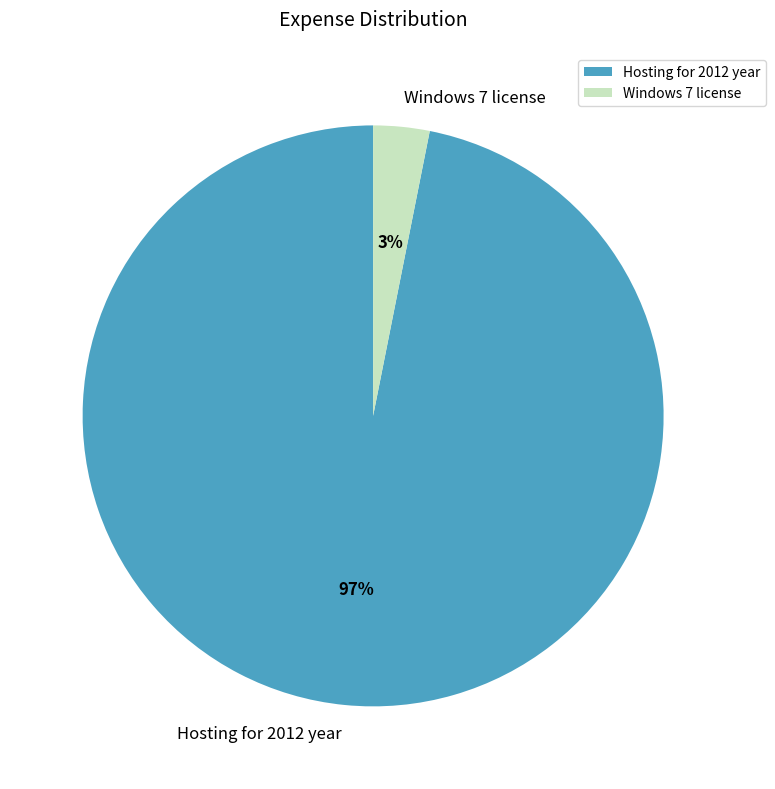

Count the number of slices in the pie.

2